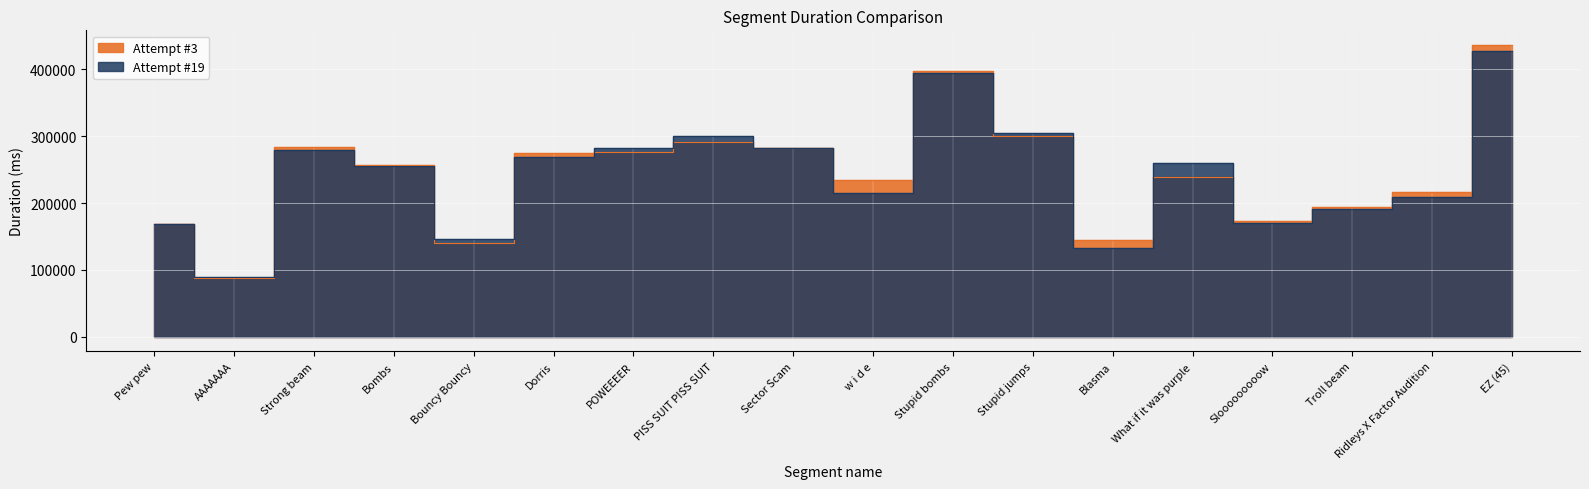

At which label does Attempt #19 first exceed 259303?

Strong beam